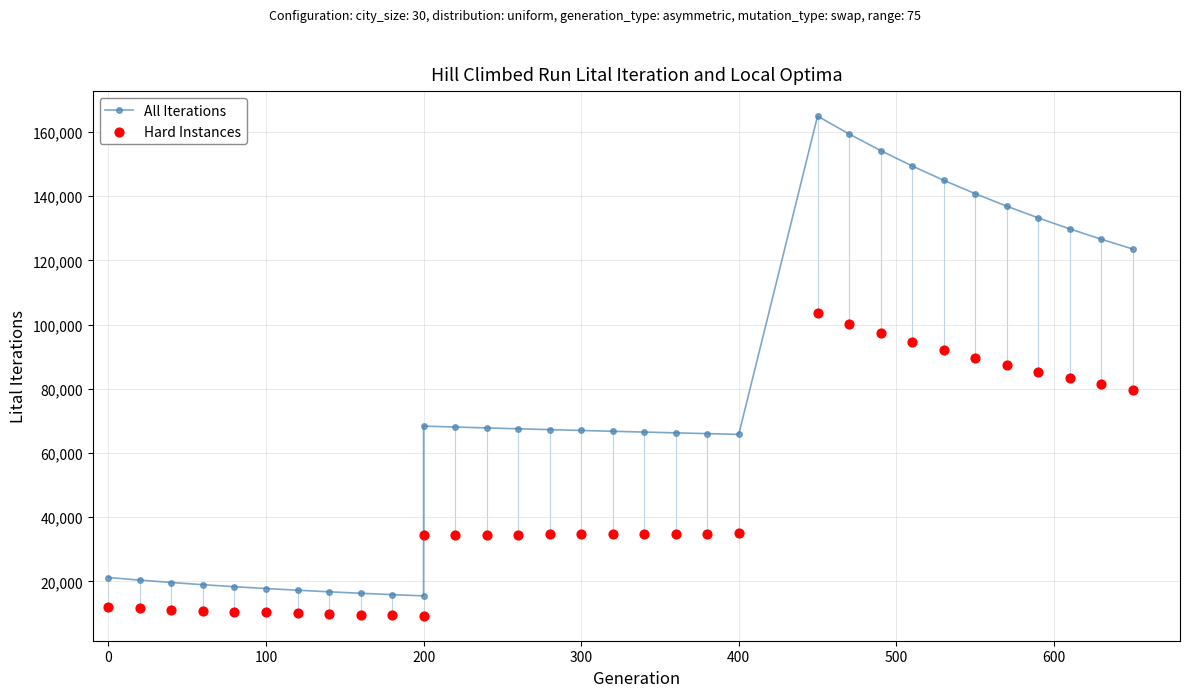

Which series has the largest total across all categories?

All Iterations